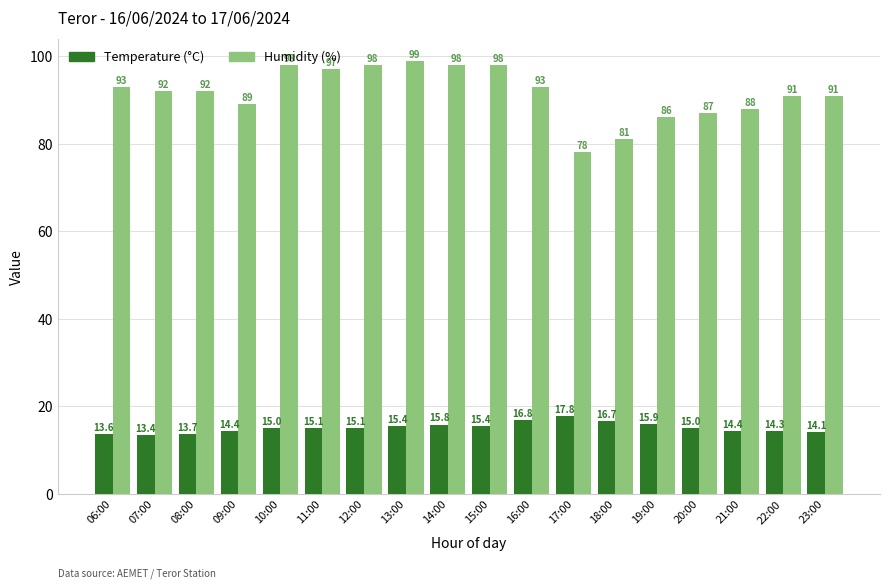

Rank the series at 14:00 from highest to lowest value.

Humidity (%), Temperature (°C)